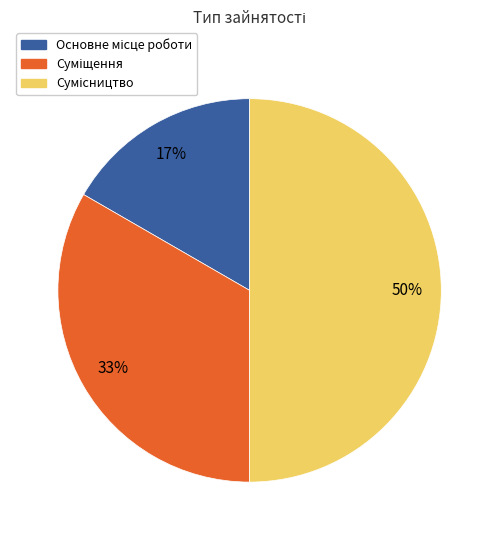

To the nearest percent, what is the difference between the largest and smallest slice percentages?

33%